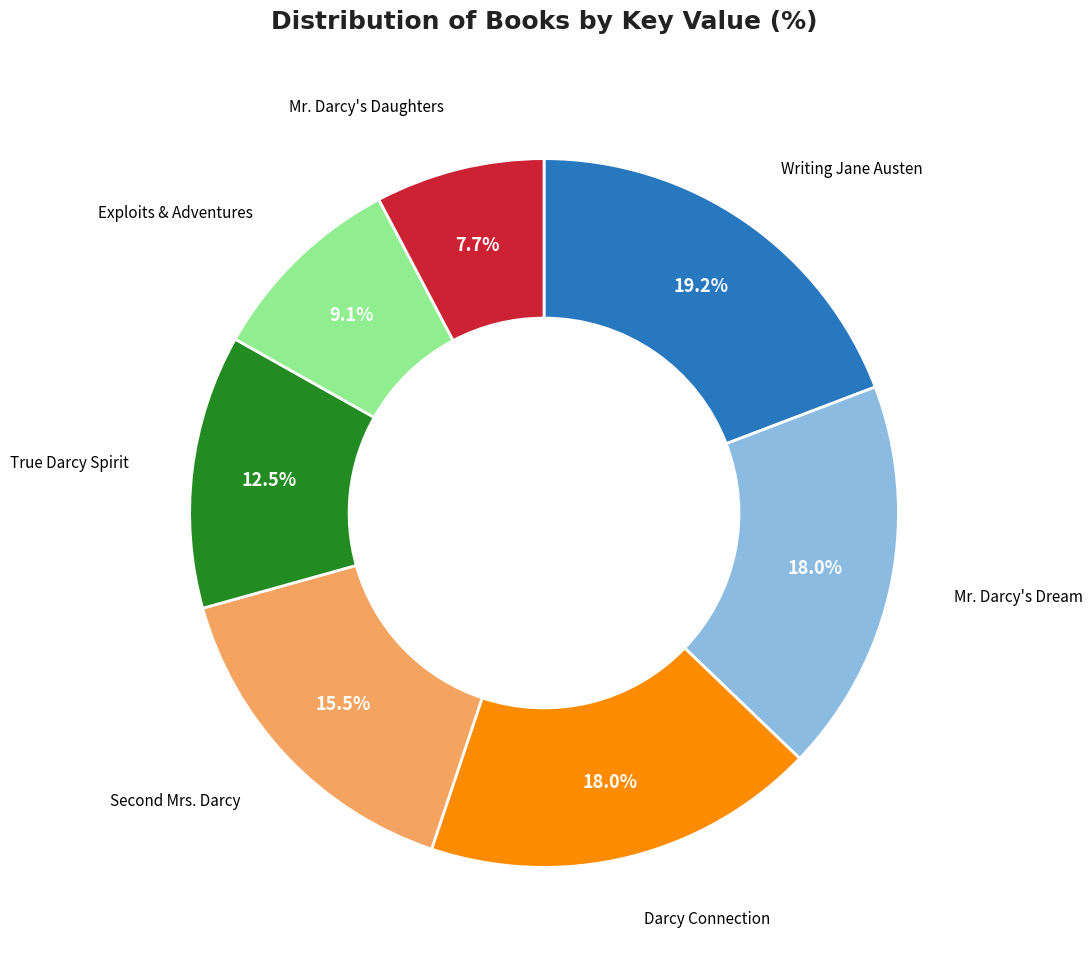

To the nearest percent, what is the average slice percentage?

14%